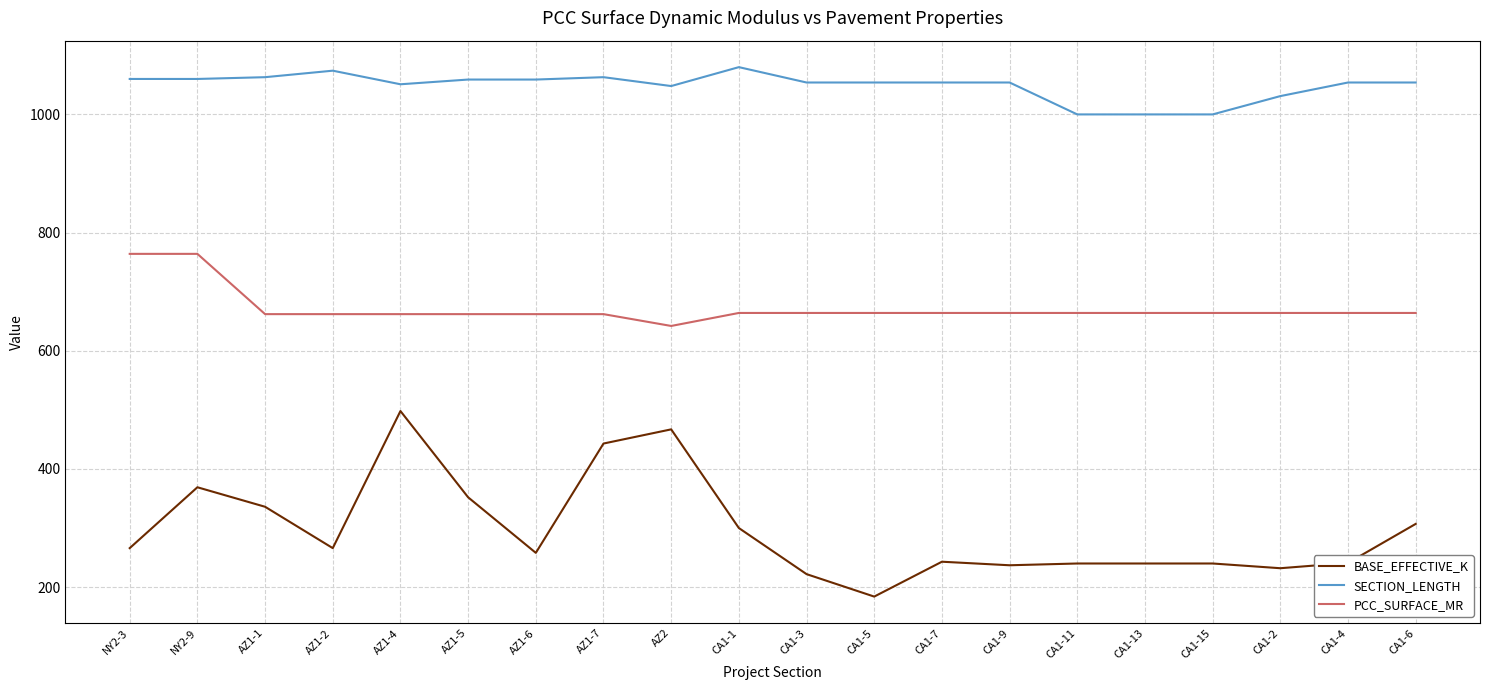

True or false: PCC_SURFACE_MR and BASE_EFFECTIVE_K intersect in this chart.

False